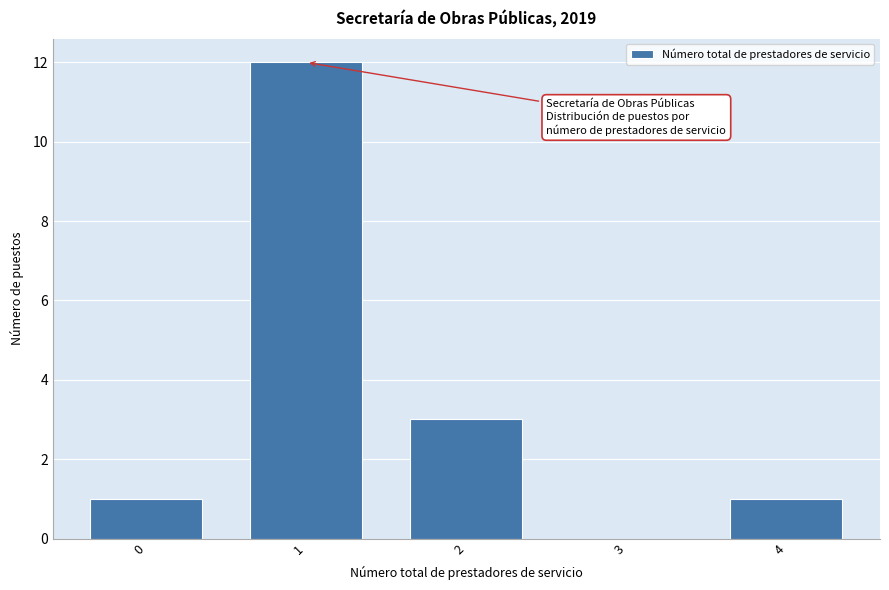

Reading left to right, transcribe all the data shown in this chart.

0=1	1=12	2=3	3=0	4=1